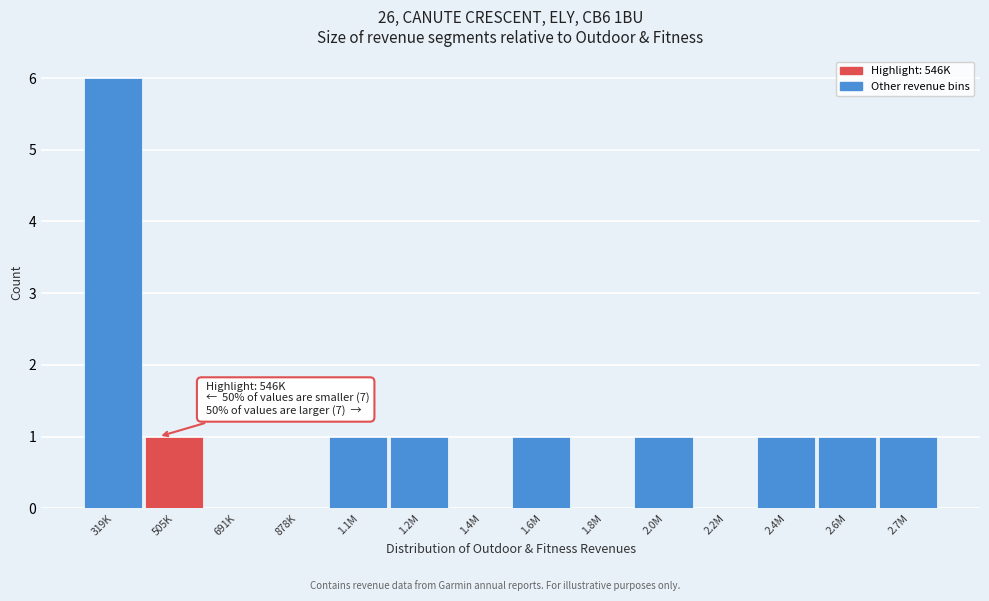

Reading left to right, extract all data points from this chart.

319K=6	505K=1	691K=0	878K=0	1.1M=1	1.2M=1	1.4M=0	1.6M=1	1.8M=0	2.0M=1	2.2M=0	2.4M=1	2.6M=1	2.7M=1